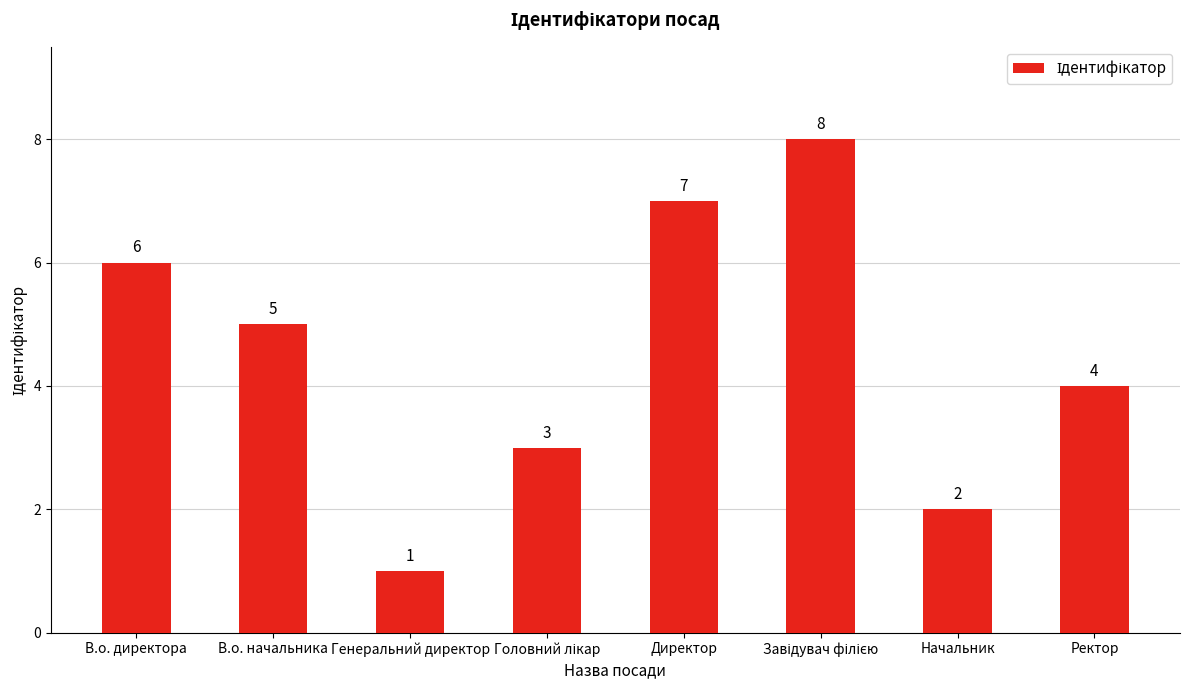

What is the sum of all values?

36